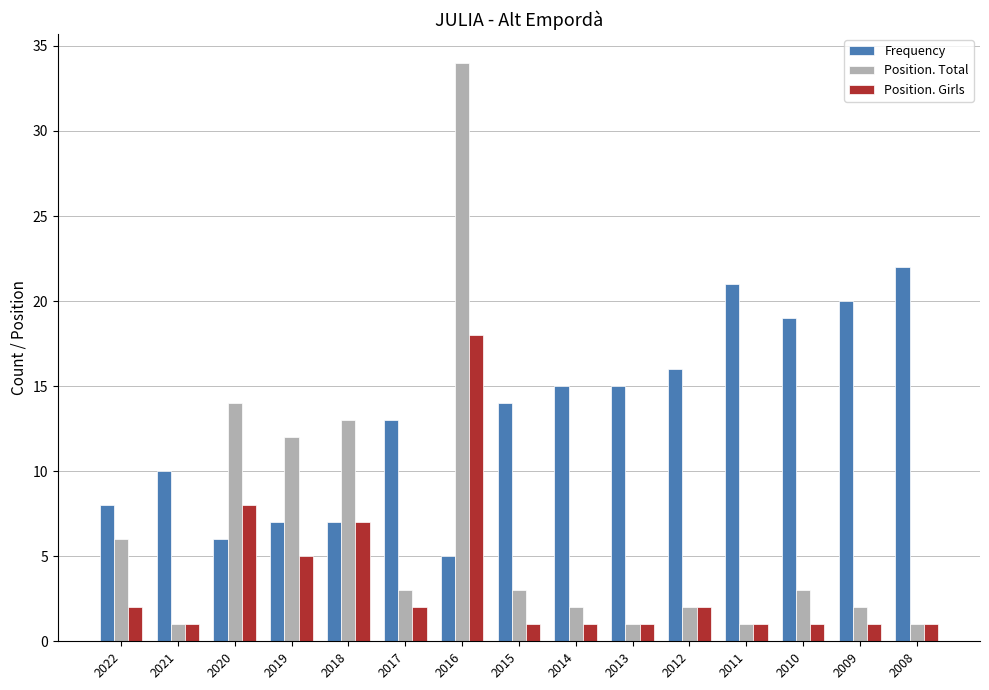

Reading left to right, list all the values displayed in this chart.

Frequency: 8	10	6	7	7	13	5	14	15	15	16	21	19	20	22
Position. Total: 6	1	14	12	13	3	34	3	2	1	2	1	3	2	1
Position. Girls: 2	1	8	5	7	2	18	1	1	1	2	1	1	1	1